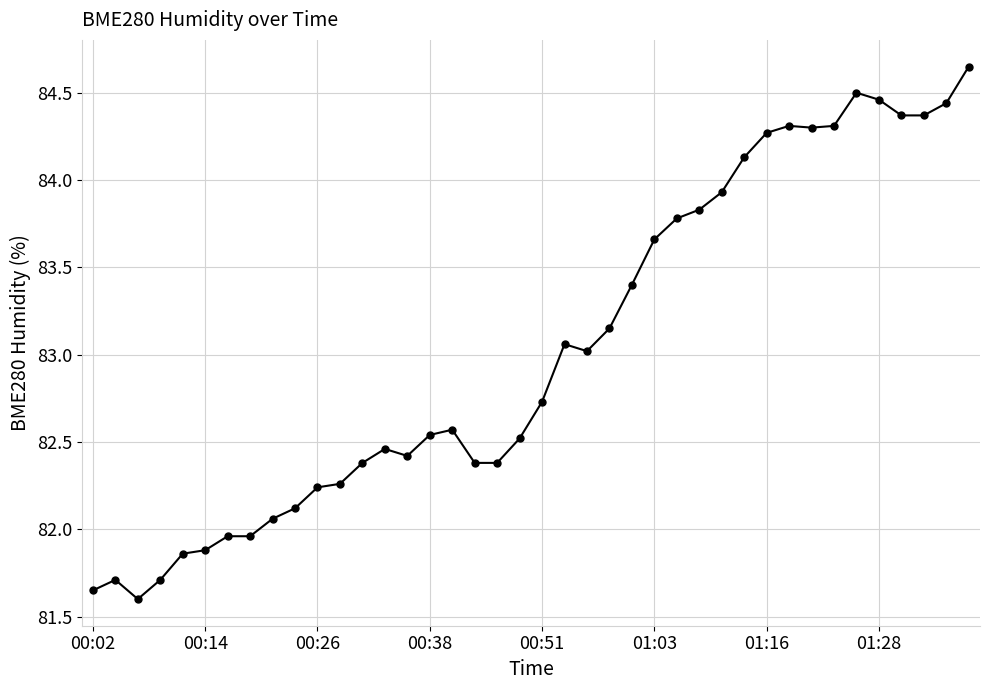

What is the smallest value displayed?

81.6